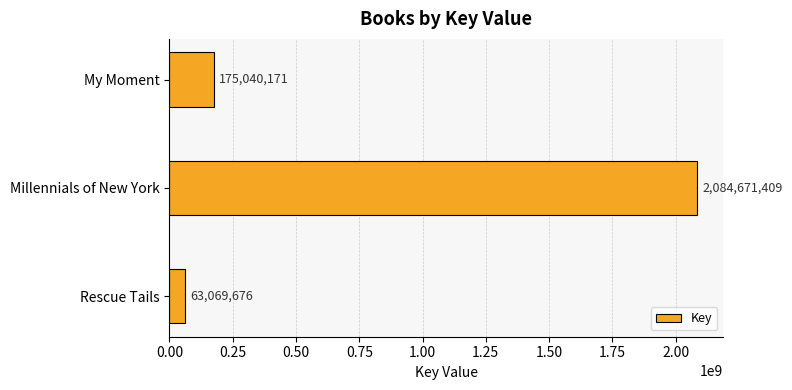

Reading bottom to top, extract all data points from this chart.

Rescue Tails=63069676	Millennials of New York=2084671409	My Moment=175040171